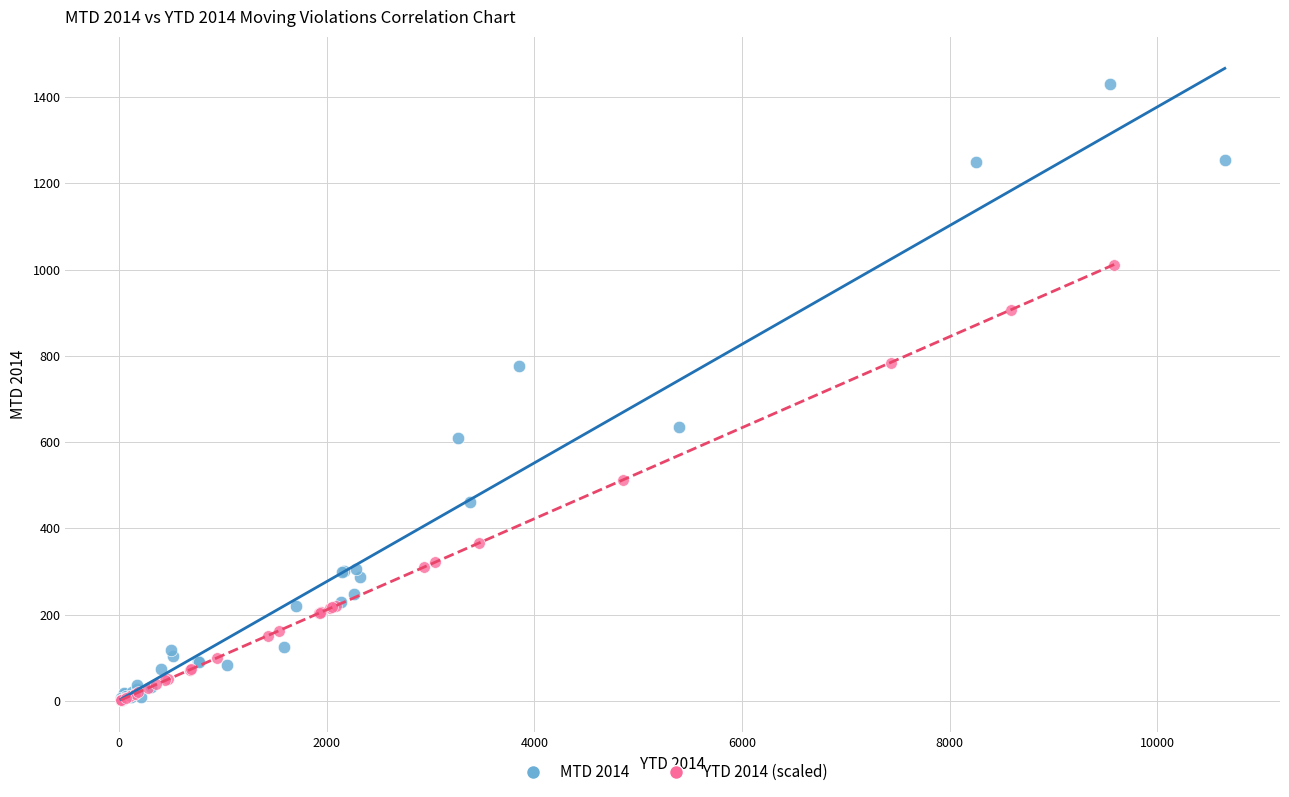

Which series contains the highest Y value?

MTD 2014